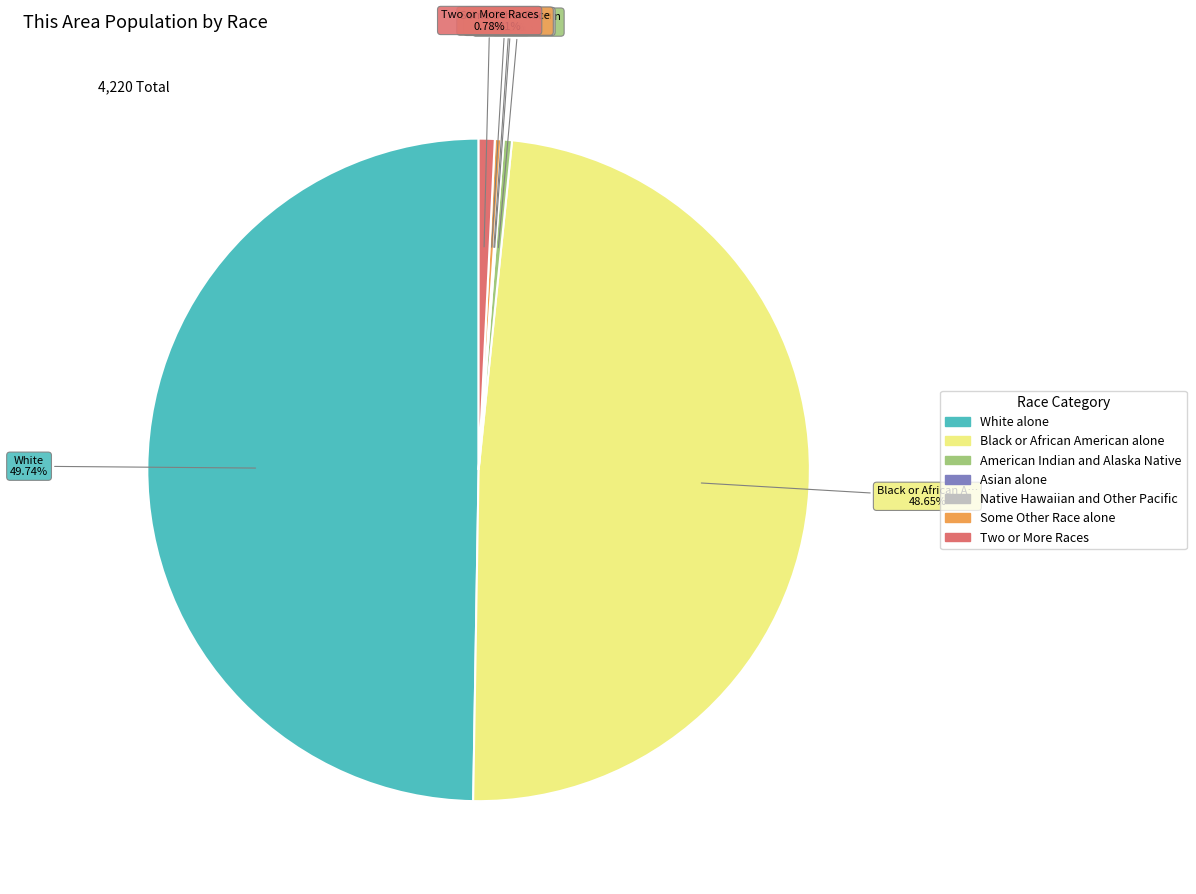

Do Some Other Race alone and Black or African American alone together represent more than half of the pie?

No